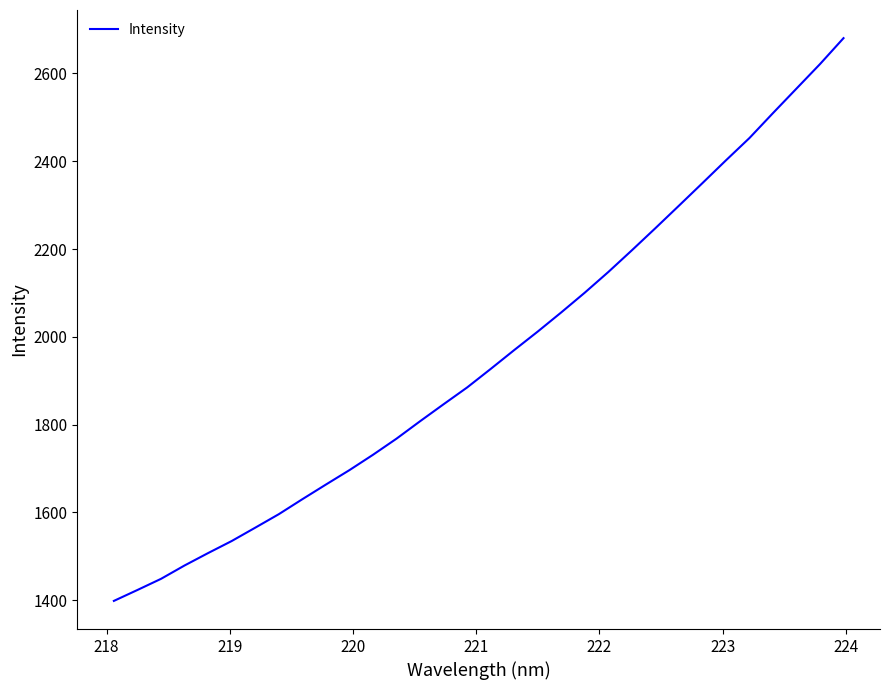

What is the difference between the maximum and minimum values?

1282.1